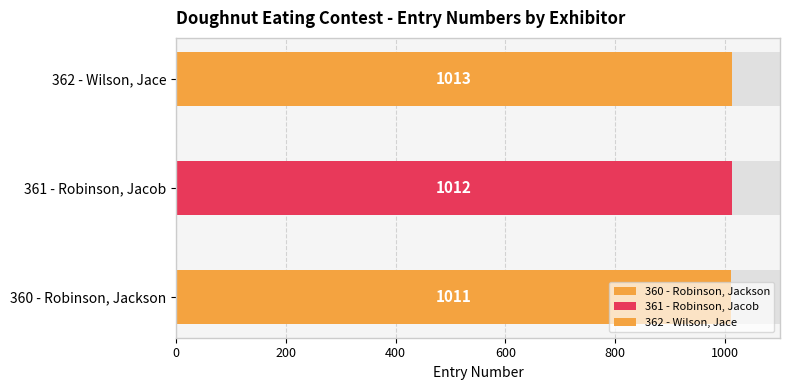

What is the ratio of the value at 361 - Robinson, Jacob to the value at 362 - Wilson, Jace?

1.0